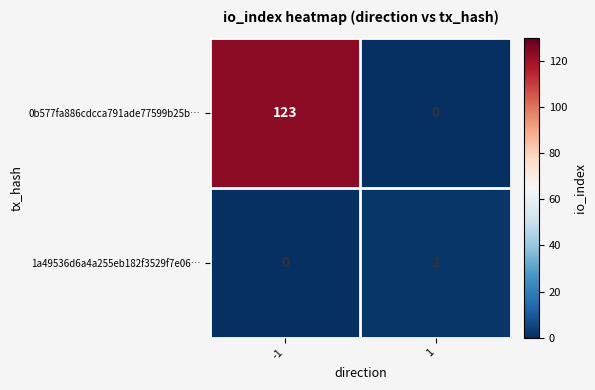

Count the number of data series in this chart.

2